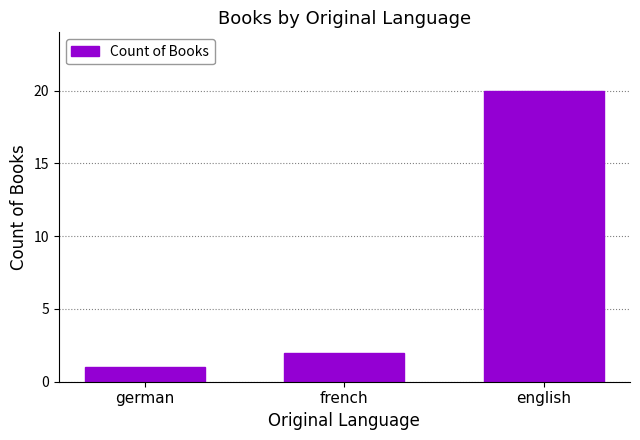

What is the greatest value displayed?

20